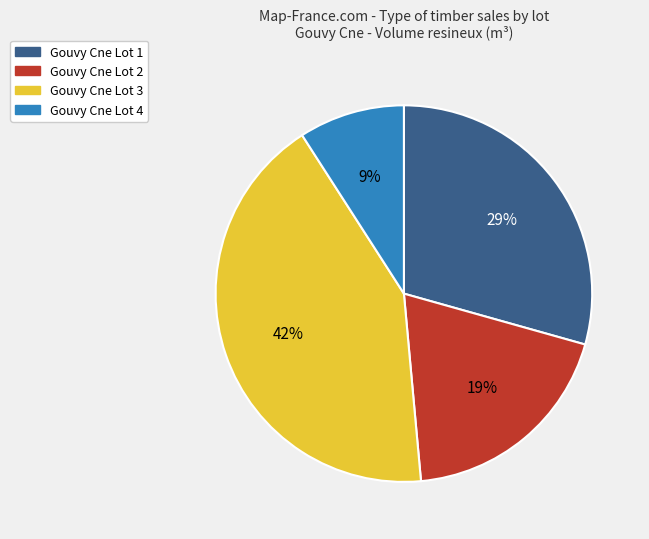

How many slices are in this pie chart?

4